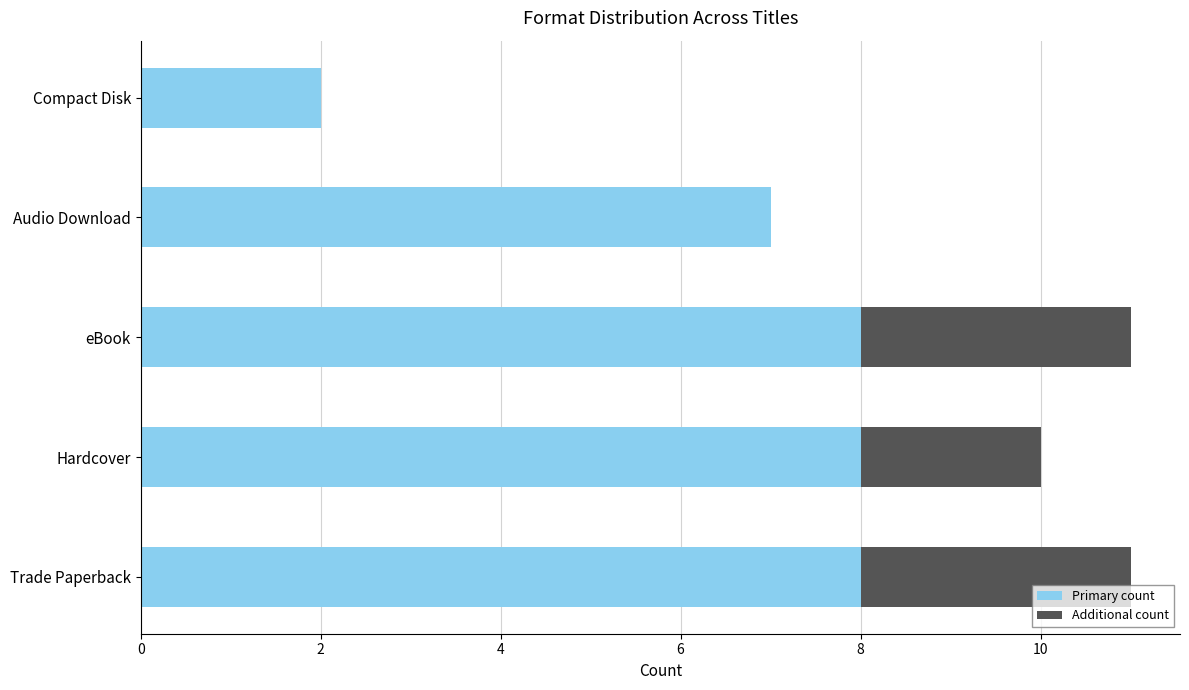

The value of Primary count at eBook is 8. True or false?

True